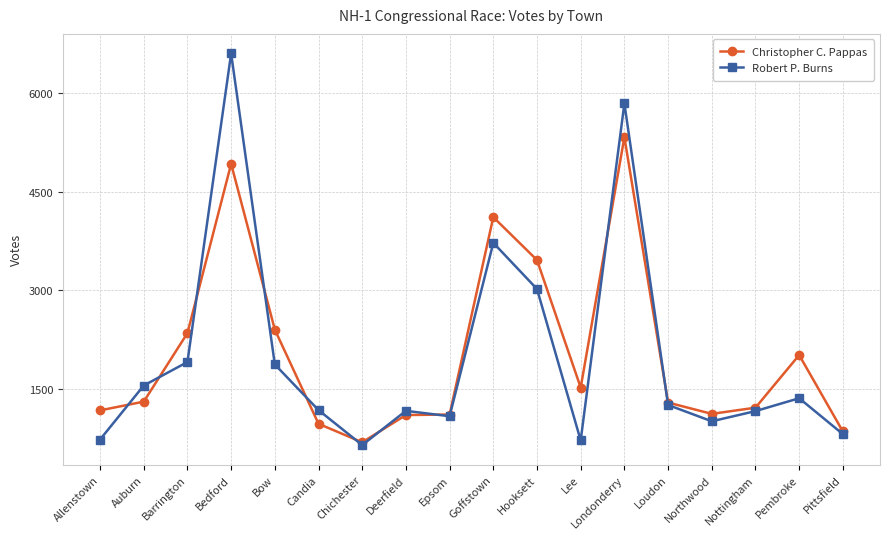

What is the difference between the highest and lowest values at Auburn?

245